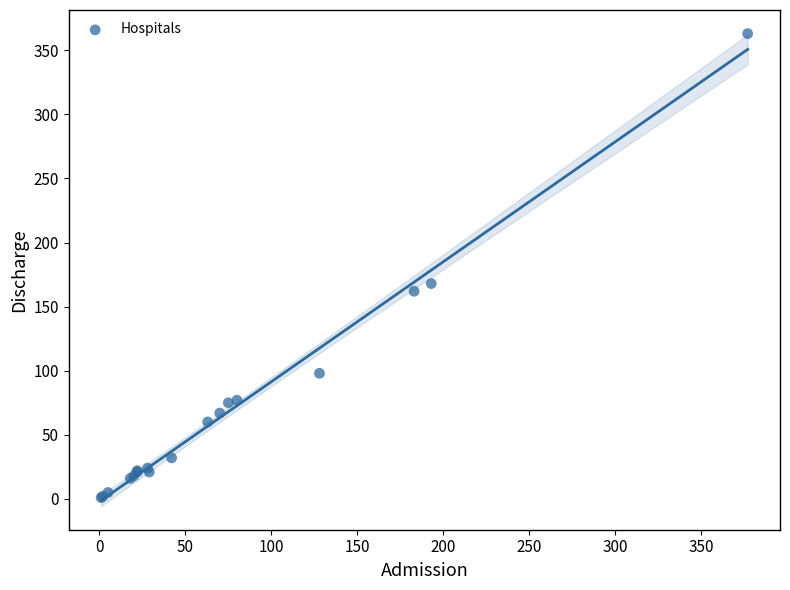

What Y value in the scatter plot is closest to 182?

168